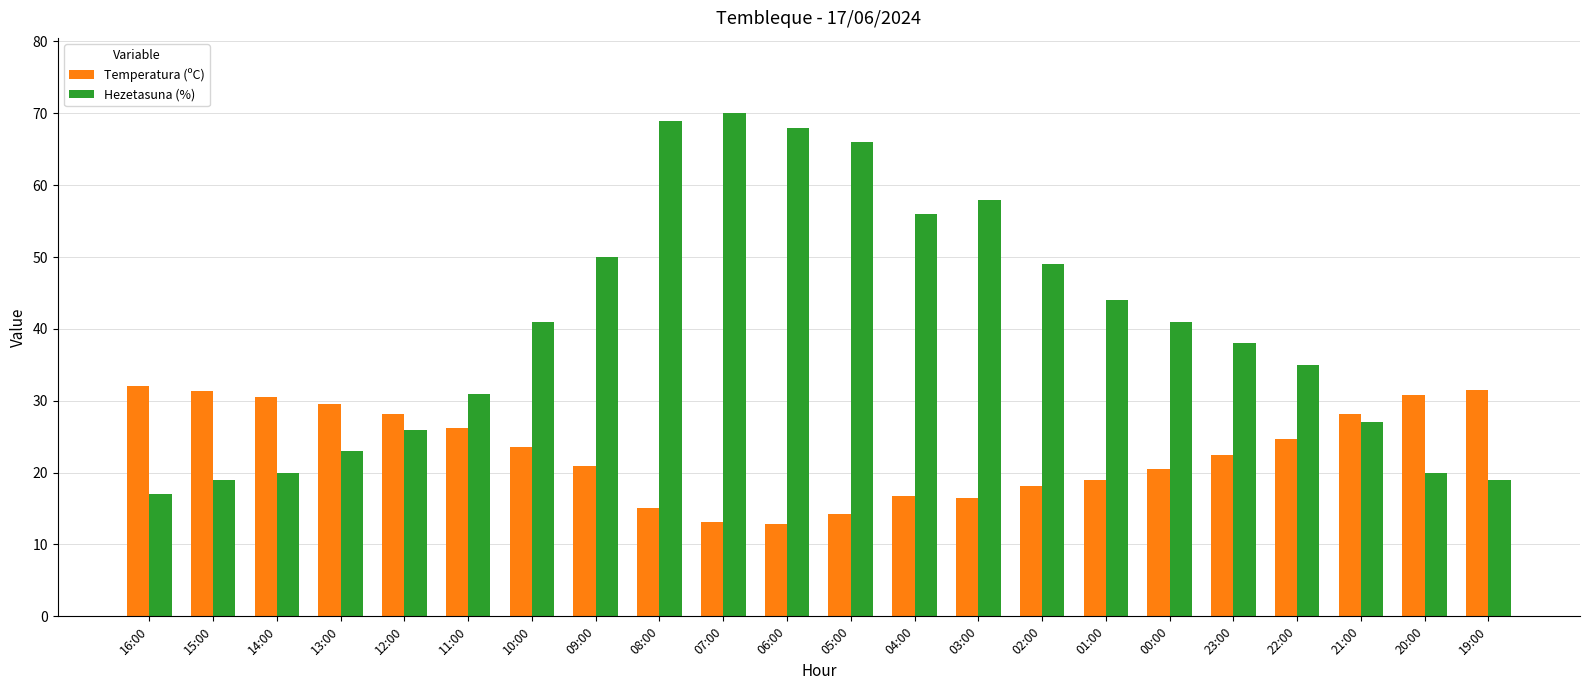

What is the difference between the highest and lowest values at 09:00?

29.1